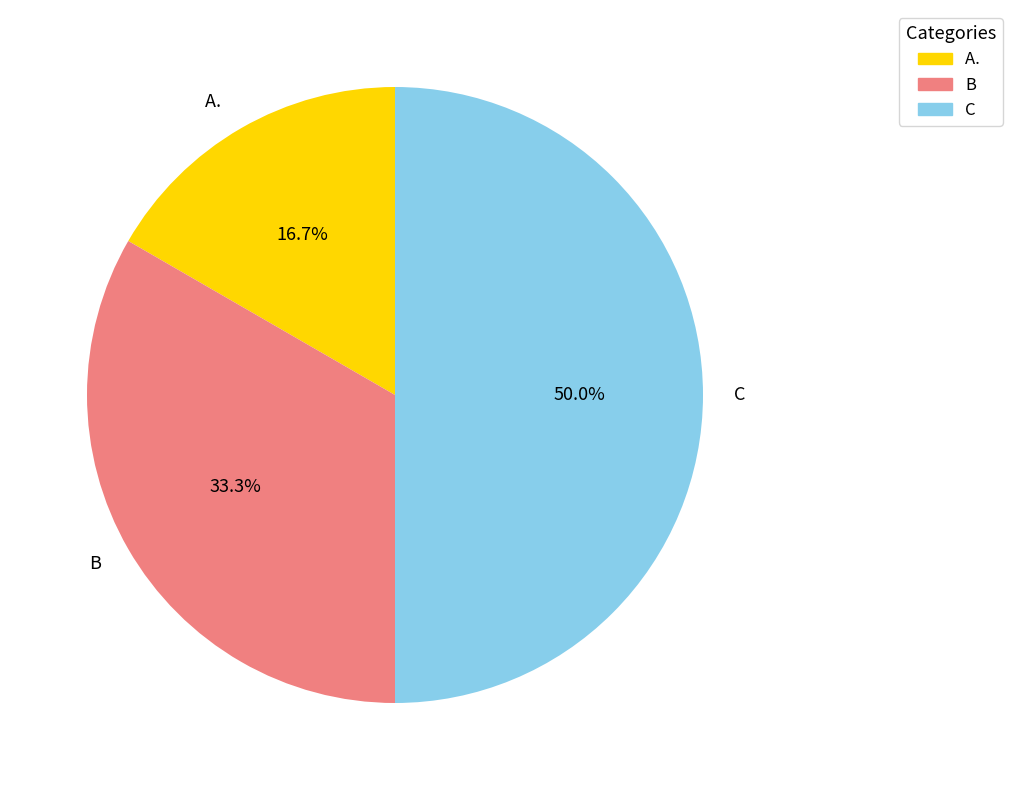

What portion of the pie excludes B?

66.7%